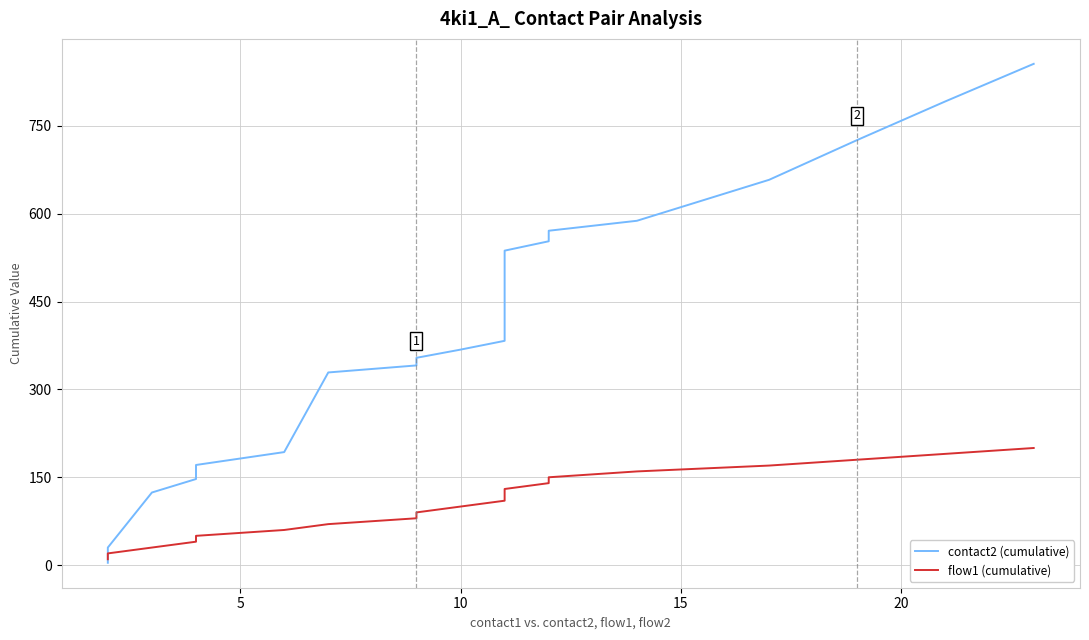

At 10, list the series in order from smallest to largest.

flow1 (cumulative), contact2 (cumulative)